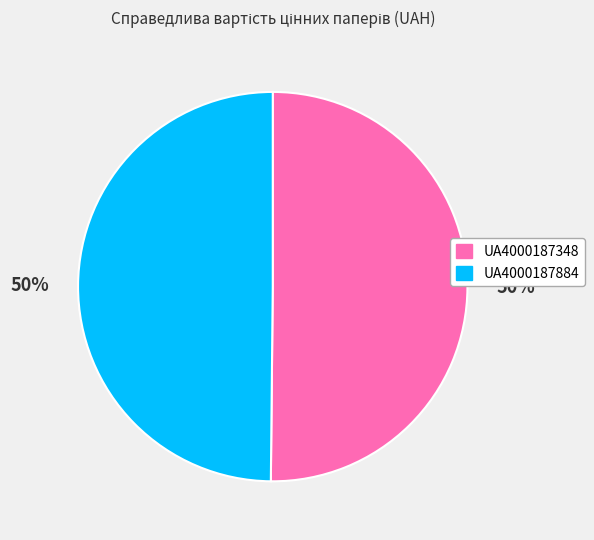

What percentage is the UA4000187884 slice, to the nearest percent?

50%